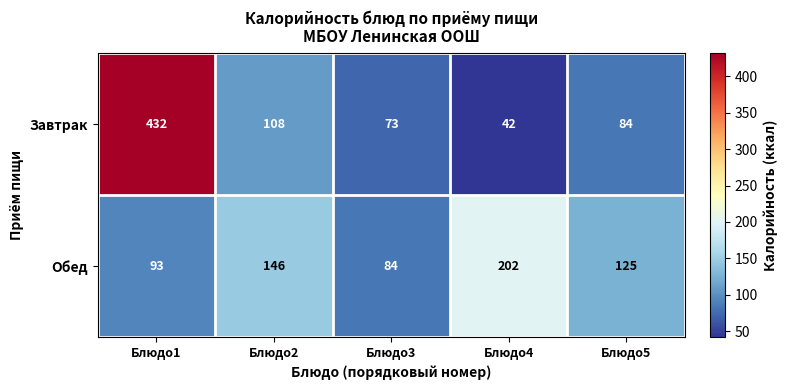

Rank the series at Блюдо4 from highest to lowest value.

Обед, Завтрак